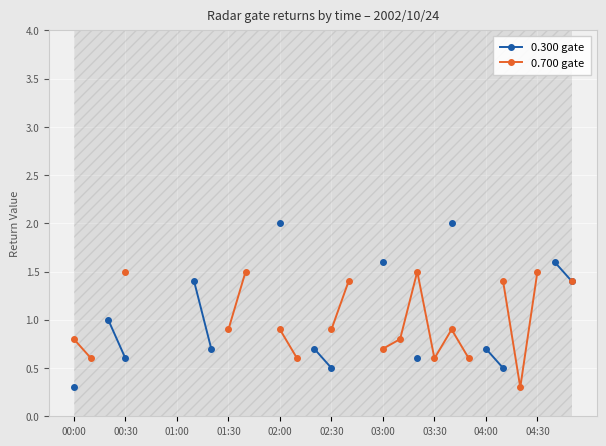

At which category does 0.700 gate reach its first local valley?

03:30